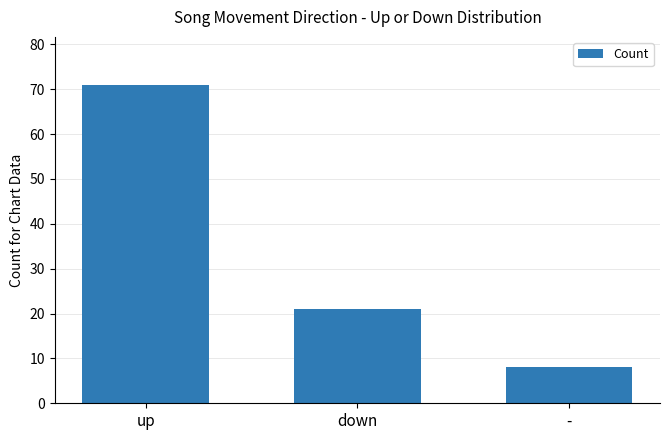

Rank the categories by value from lowest to highest.

-, down, up